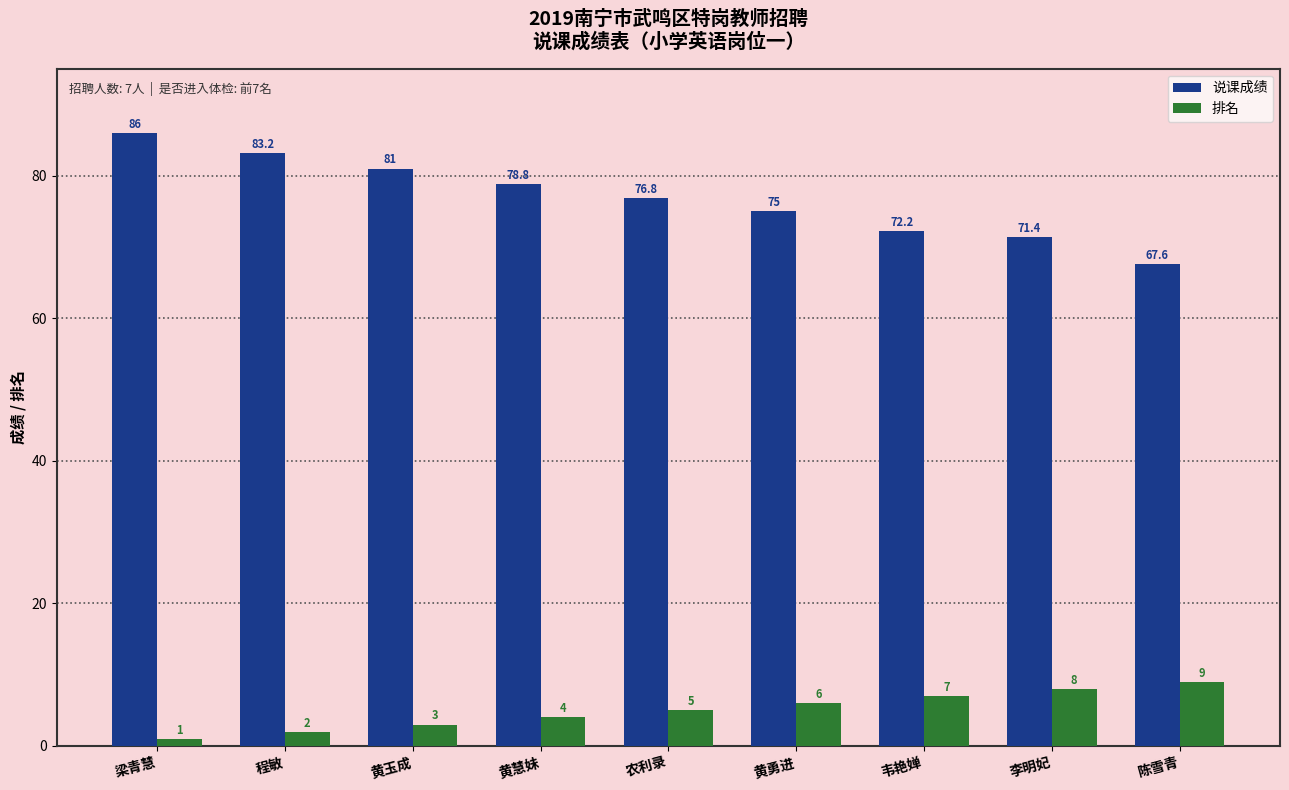

Between 梁青慧 and 韦艳婵, which series saw the biggest shift?

说课成绩